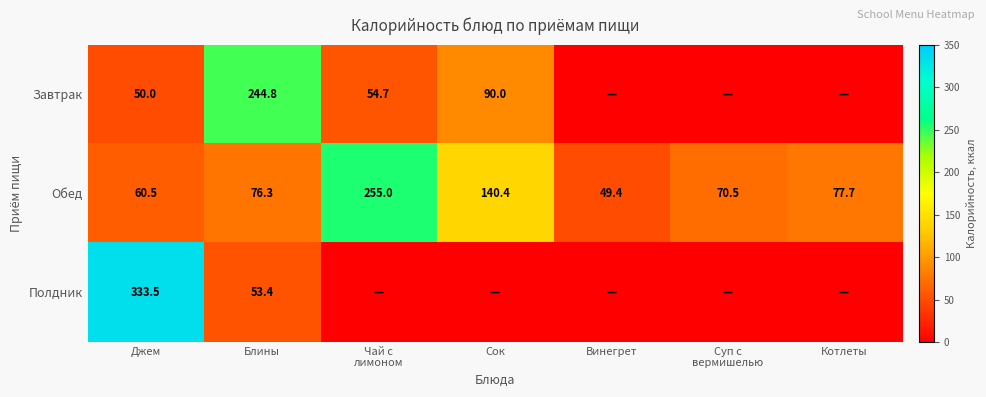

What is the spread (max minus min) of values at Джем?

283.5